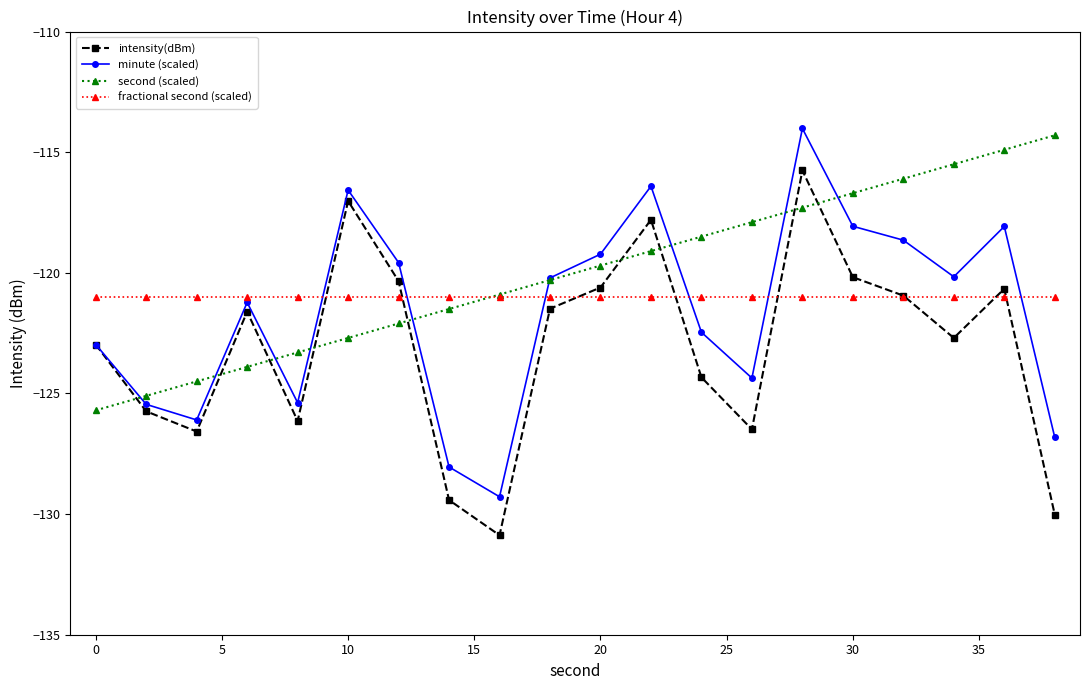

What is the minimum value shown in the chart?

-130.9